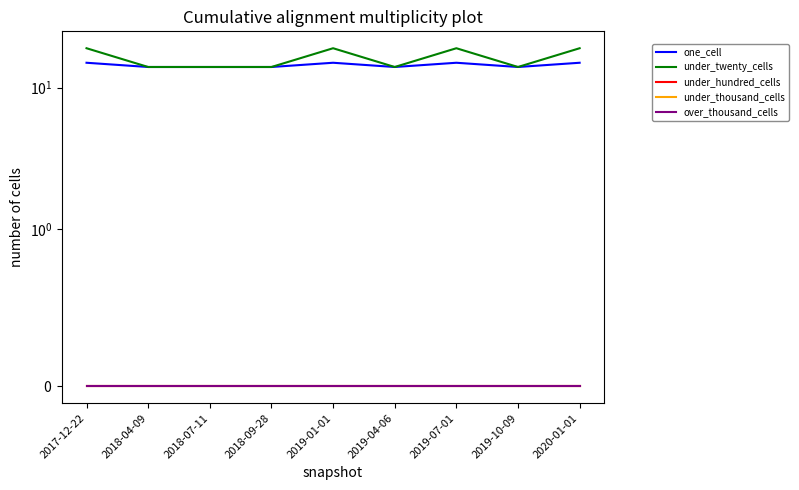

Between 2019-01-01 and 2018-09-28, which is larger?

2019-01-01